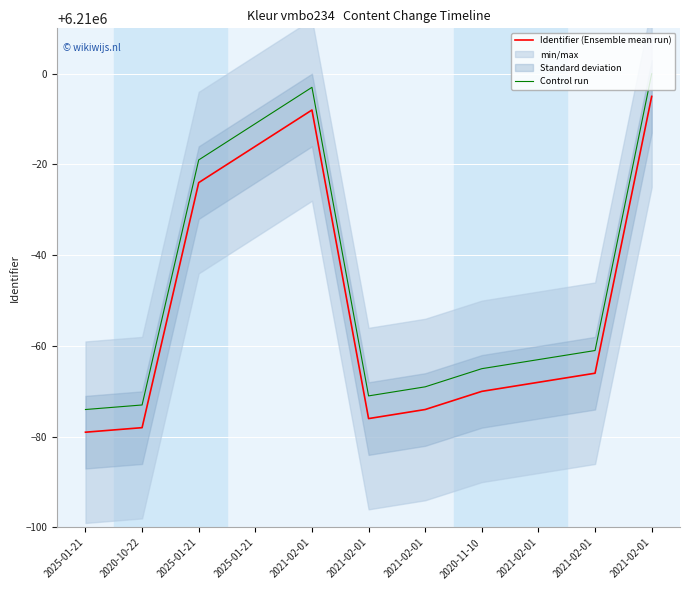

List the series in order of their peak value, highest first.

Control run, Identifier (Ensemble mean run)